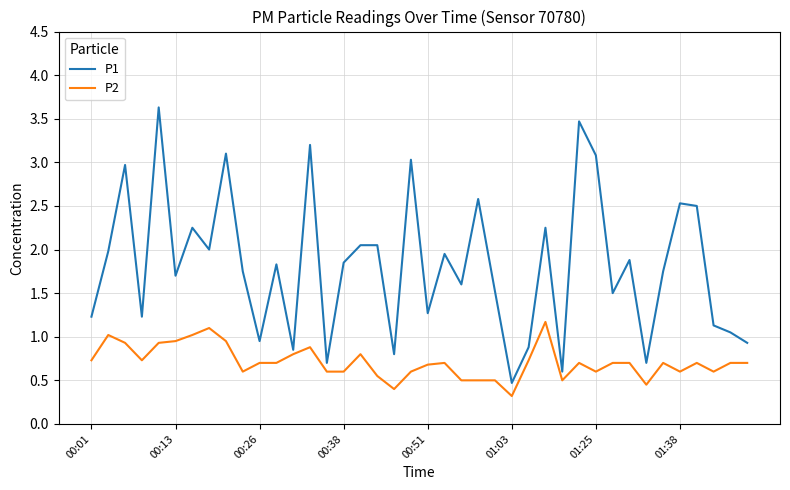

Which series has the largest range (max minus min)?

P1